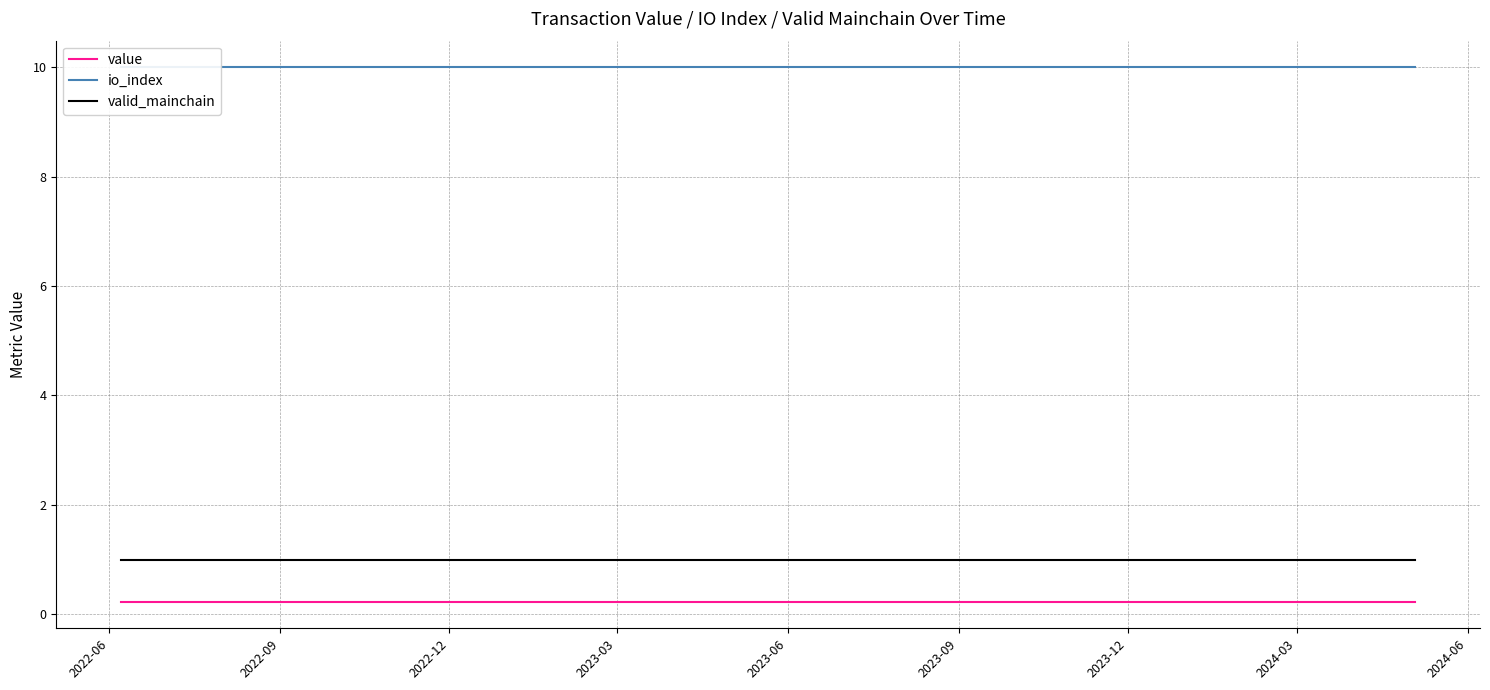

At how many categories does at least one series exceed 9?

24